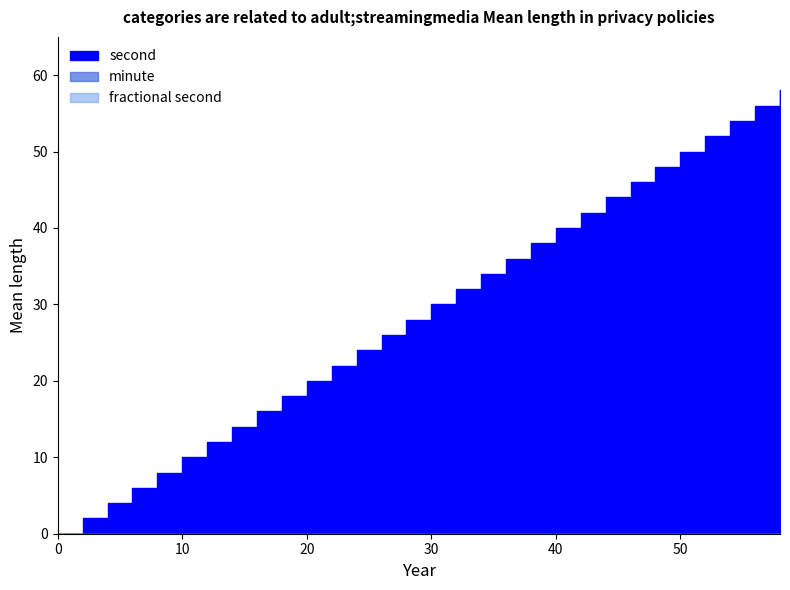

What is the total value across all series at 8?

8